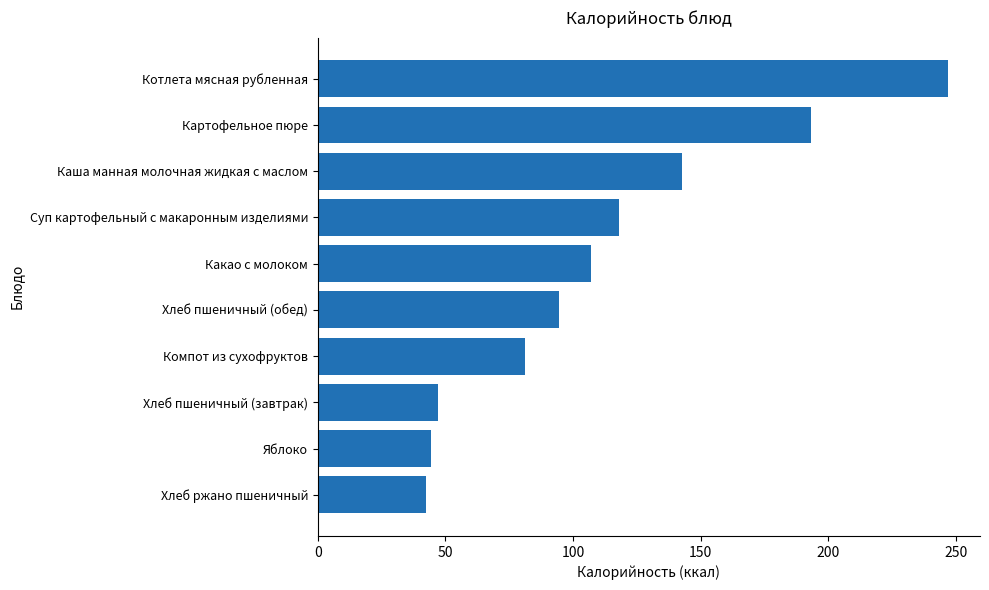

What is the maximum value shown in the chart?

247.1